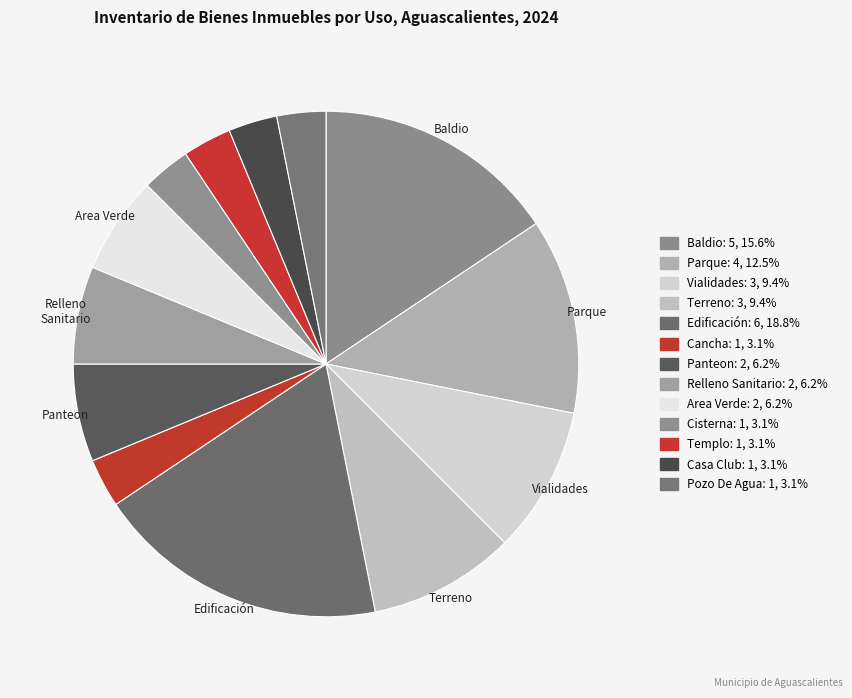

How many segments does this pie chart have?

13